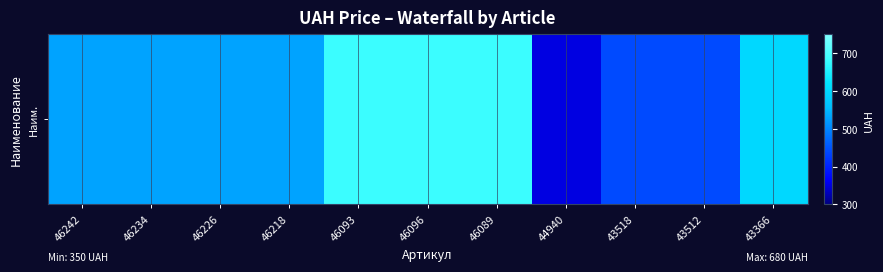

What is the difference between the values at 46226 and 46096?

150